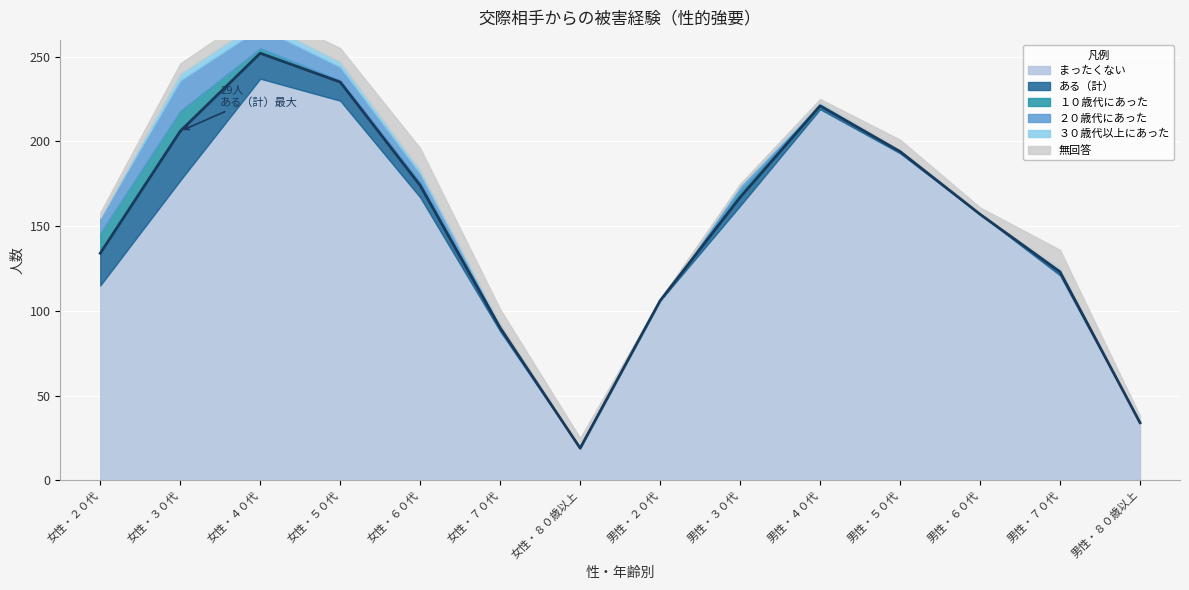

Count the number of categories in the chart.

14